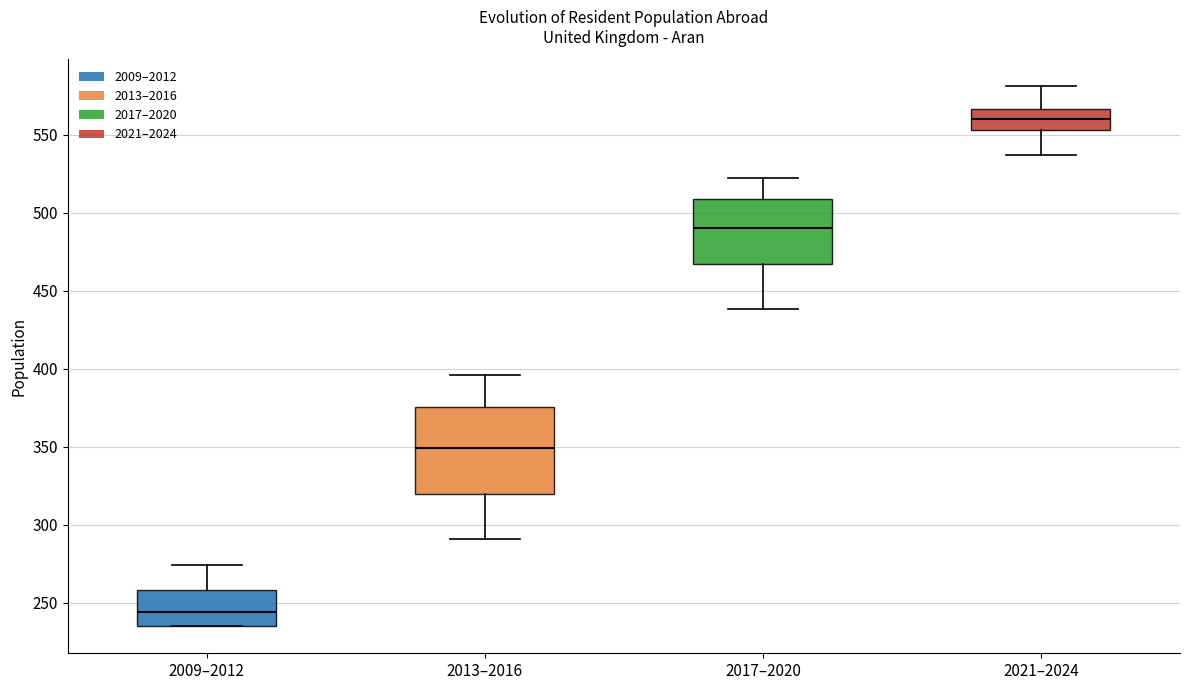

Reading left to right, transcribe this box plot: for each box, give where its median line is, the range the box spans, and where its two whiskers end, as read against the y-axis. The values are not printed on the chart, so give them approximately, as read against the axis.

2009–2012: median 245, box 235 to 260, whiskers 235 to 275
2013–2016: median 350, box 320 to 375, whiskers 290 to 395
2017–2020: median 490, box 465 to 510, whiskers 440 to 520
2021–2024: median 560, box 555 to 565, whiskers 535 to 580